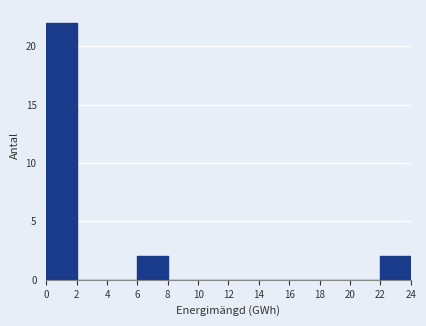

Reading left to right, list every bar in this chart as the range it spans on the x-axis followed by its height. The values are not printed on the chart, so give them approximately, as read against the axis.

0 to 2: 22
2 to 4: 0
4 to 6: 0
6 to 8: 2
8 to 10: 0
10 to 12: 0
12 to 14: 0
14 to 16: 0
16 to 18: 0
18 to 20: 0
20 to 22: 0
22 to 24: 2